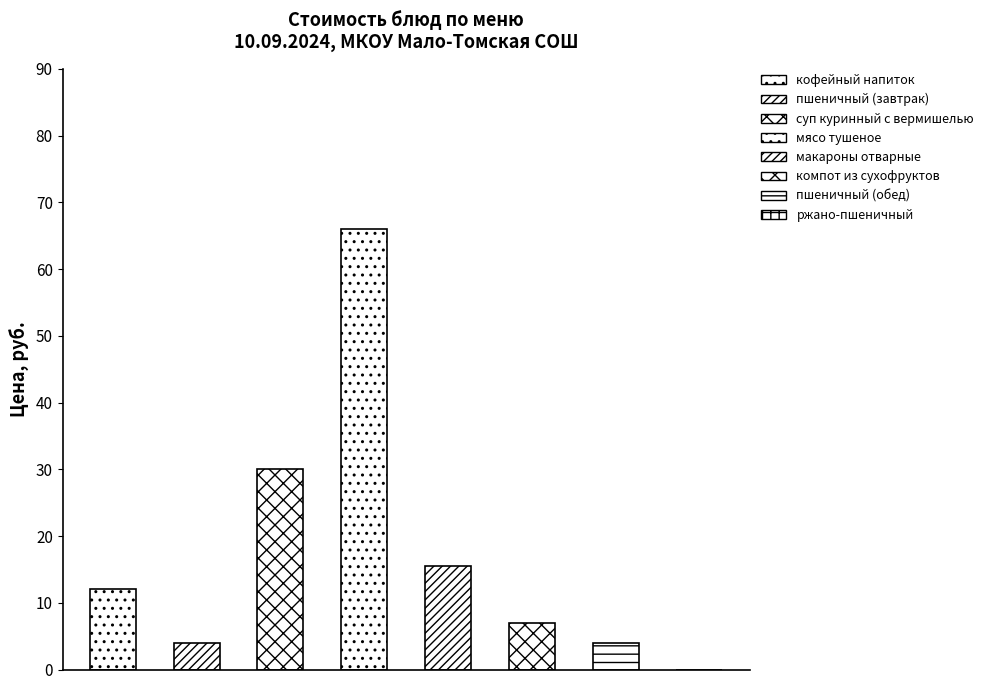

Reading left to right, list all the values displayed in this chart.

кофейный напиток=12.0	пшеничный (завтрак)=4.0	суп куринный с вермишелью=30.0	мясо тушеное=66.0	макароны отварные=15.5	компот из сухофруктов=7.0	пшеничный (обед)=4.0	ржано-пшеничный=0.0